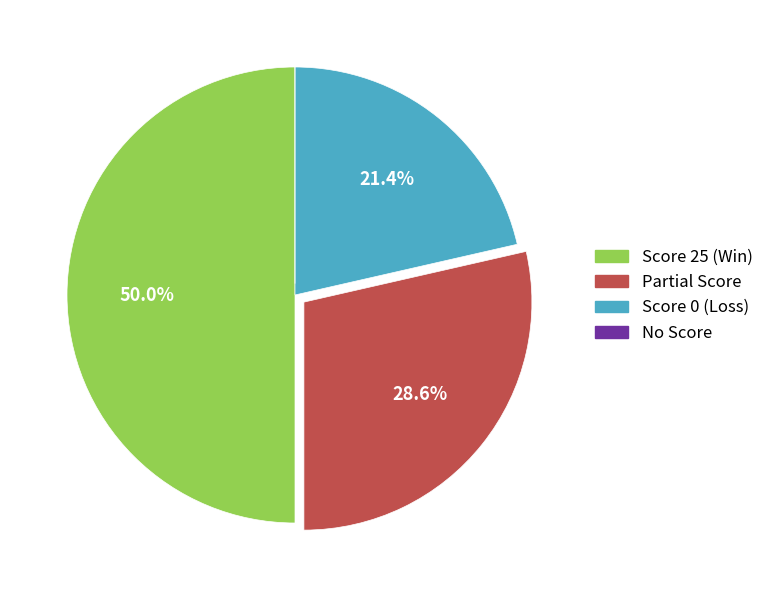

Which has a higher value, Partial Score or Score 25 (Win)?

Score 25 (Win)